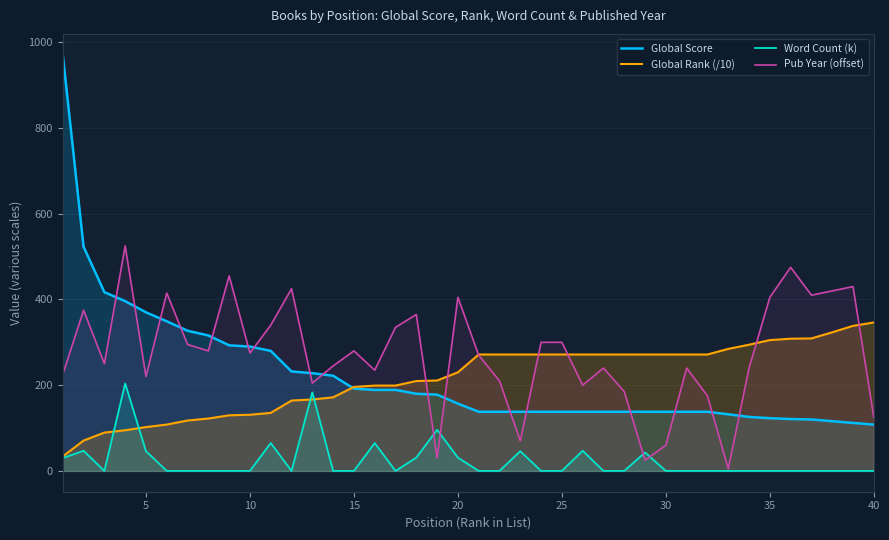

Which series has the widest spread of values?

Global Score